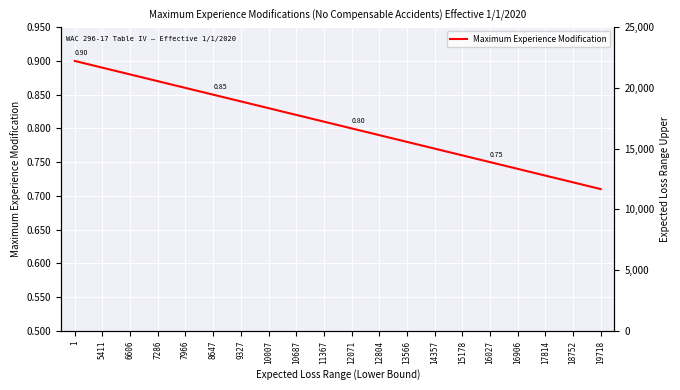

The Maximum Experience Modification series shows 0.7 at 19718. True or false?

True